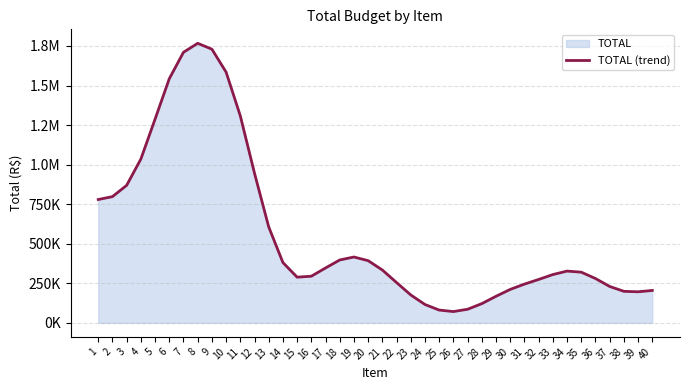

What value does the data have at 4?

1035332.4